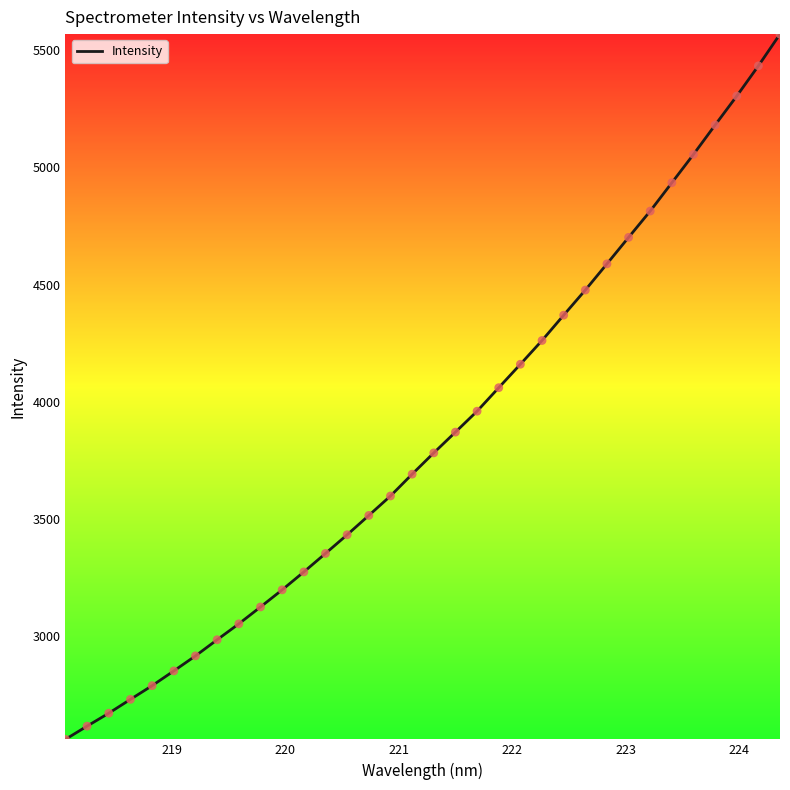

What is the difference between the maximum and minimum values?

3007.2